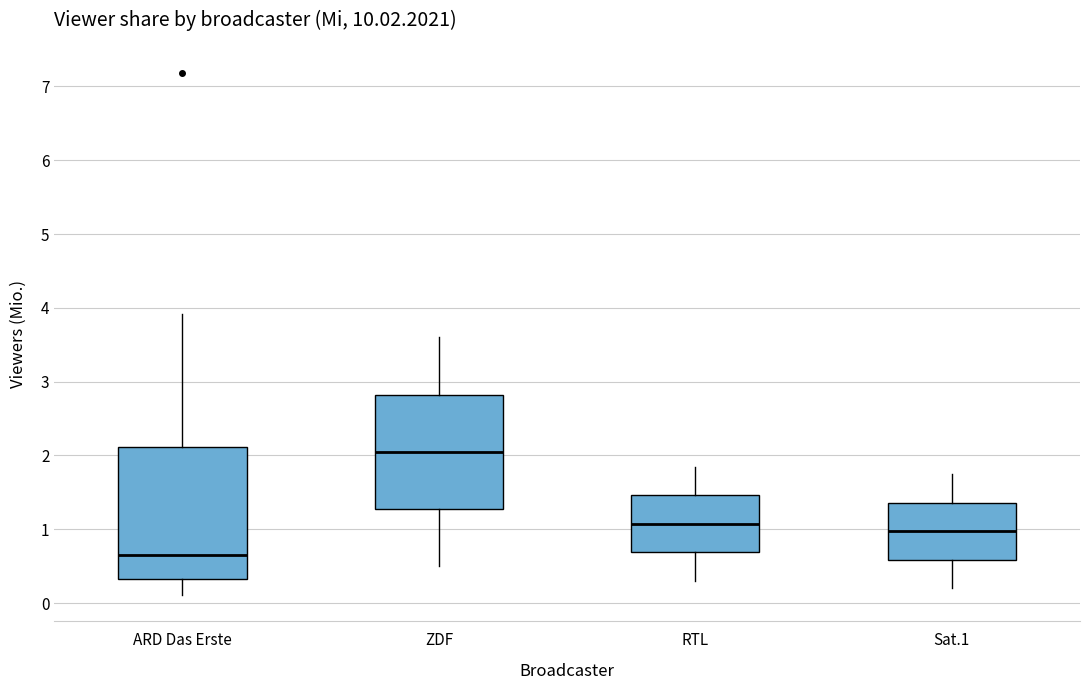

Which box has the lowest median line?

ARD Das Erste